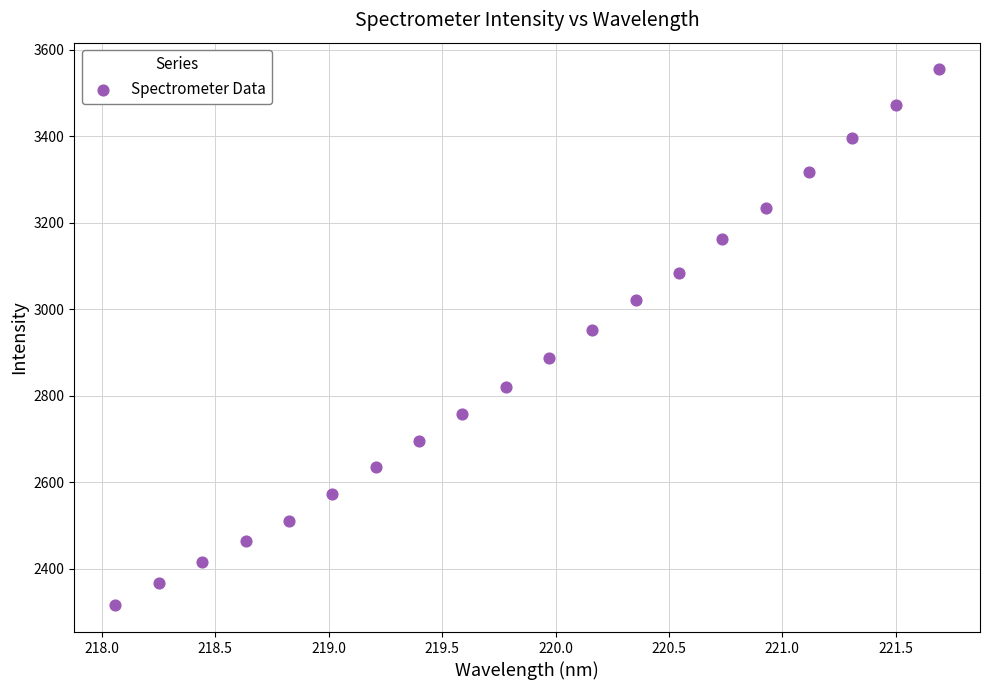

What is the range of X values (max minus min)?

3.6